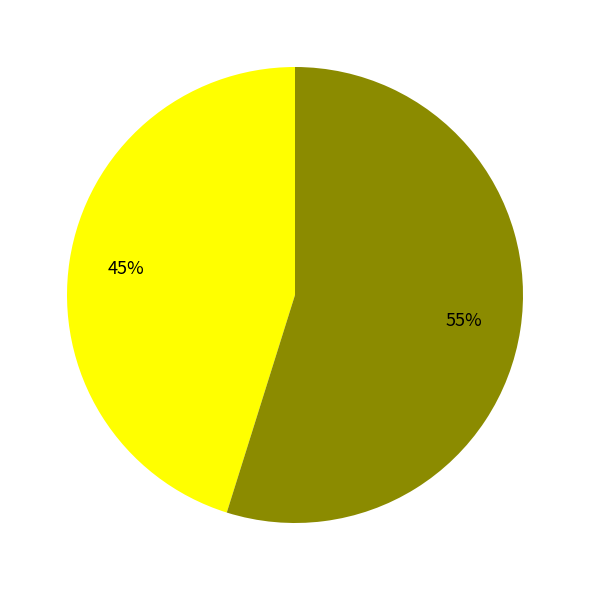

To the nearest percent, what is the difference between the largest and smallest slice percentages?

10%